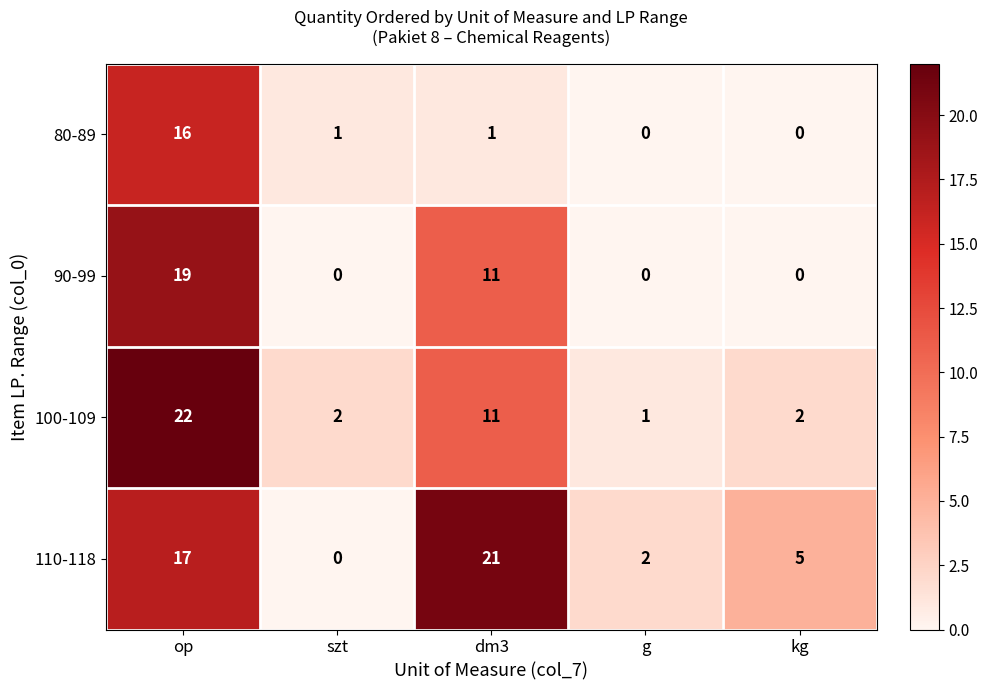

What is the maximum value shown in the chart?

22